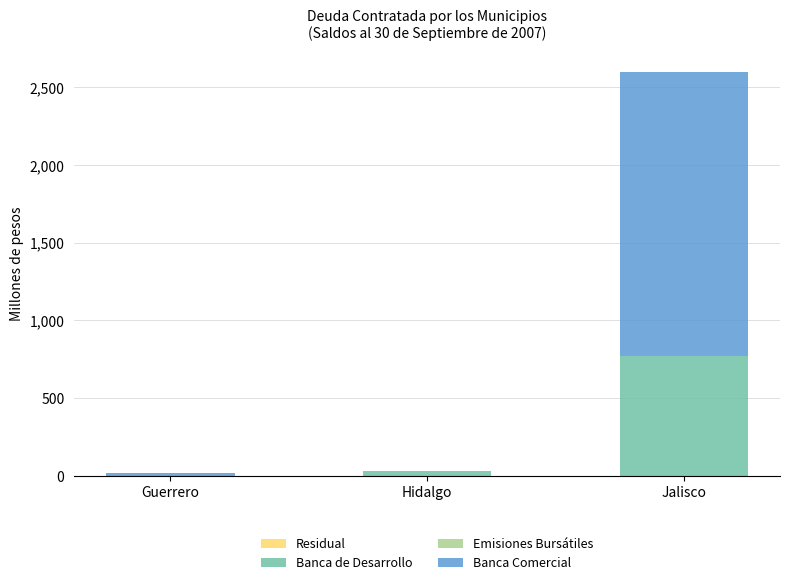

At which category is the sum across all series the highest?

Jalisco